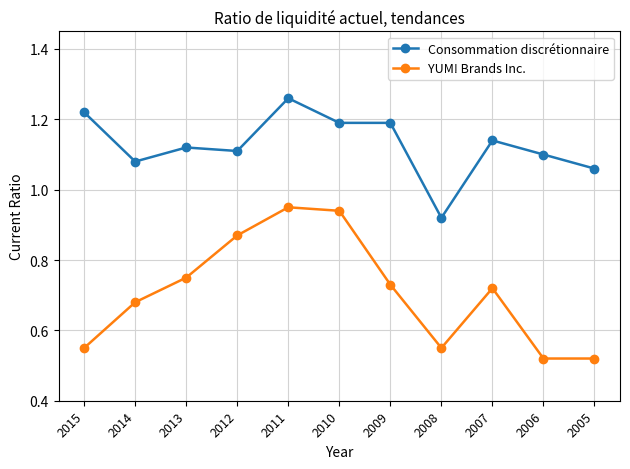

What is the difference between the Consommation discrétionnaire values at 2011 and 2009?

0.1